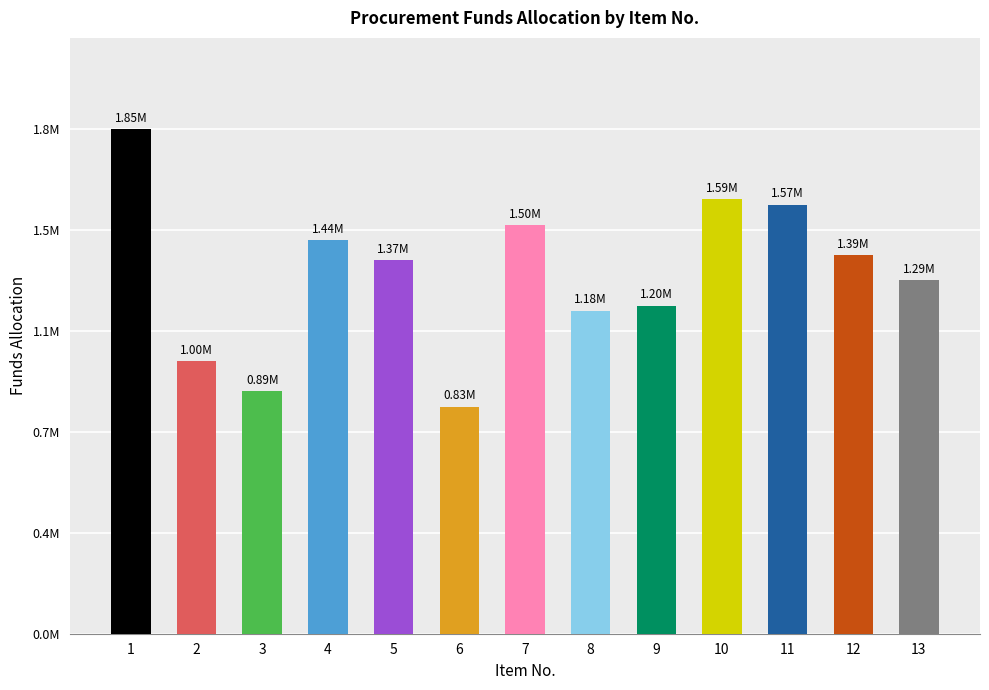

What is the sum of the values at 5 and 4?

2807500